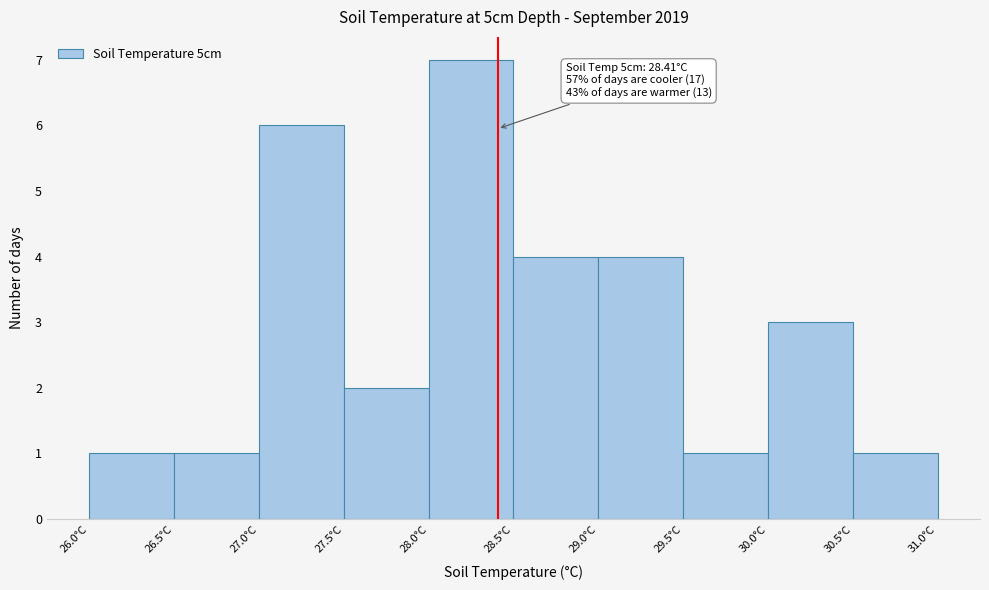

Over which range of the x-axis is the bar tallest?

28.0 to 28.5